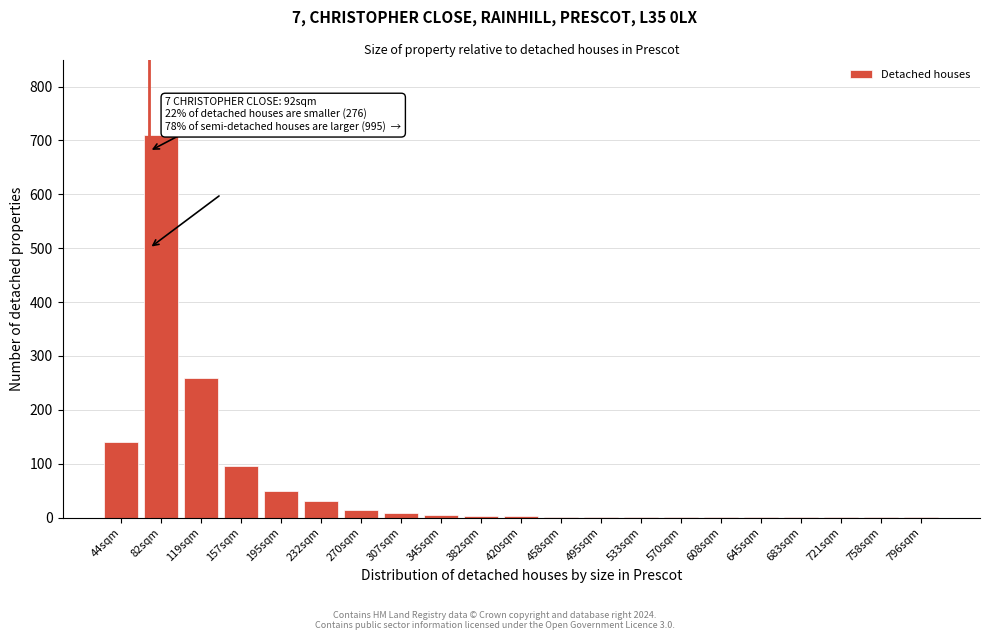

What is the maximum value shown in the chart?

710